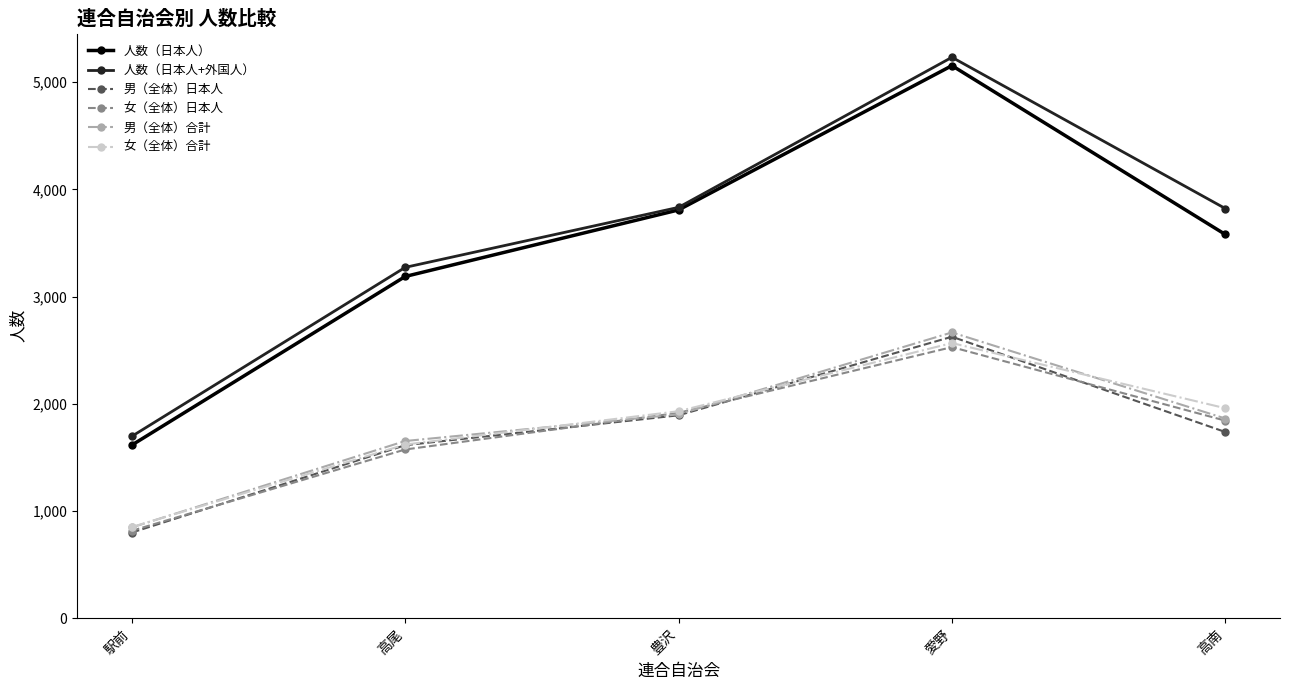

What is the greatest value displayed?

5233